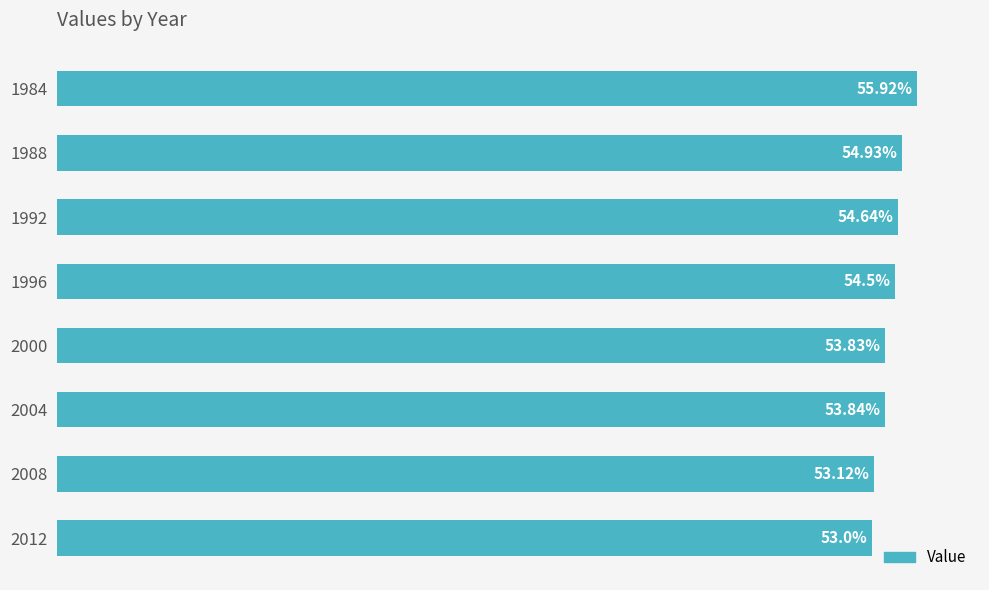

Rank the categories by value from highest to lowest.

1984, 1988, 1992, 1996, 2004, 2000, 2008, 2012